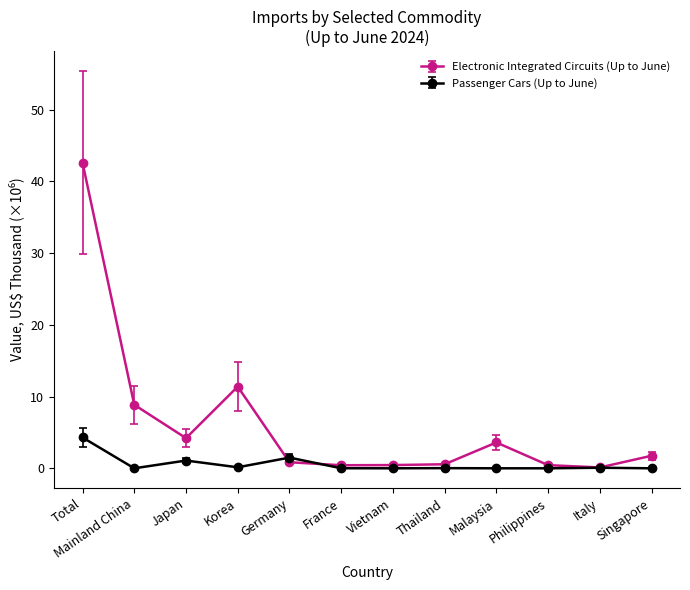

Which series has the widest spread of values?

Electronic Integrated Circuits (Up to June)